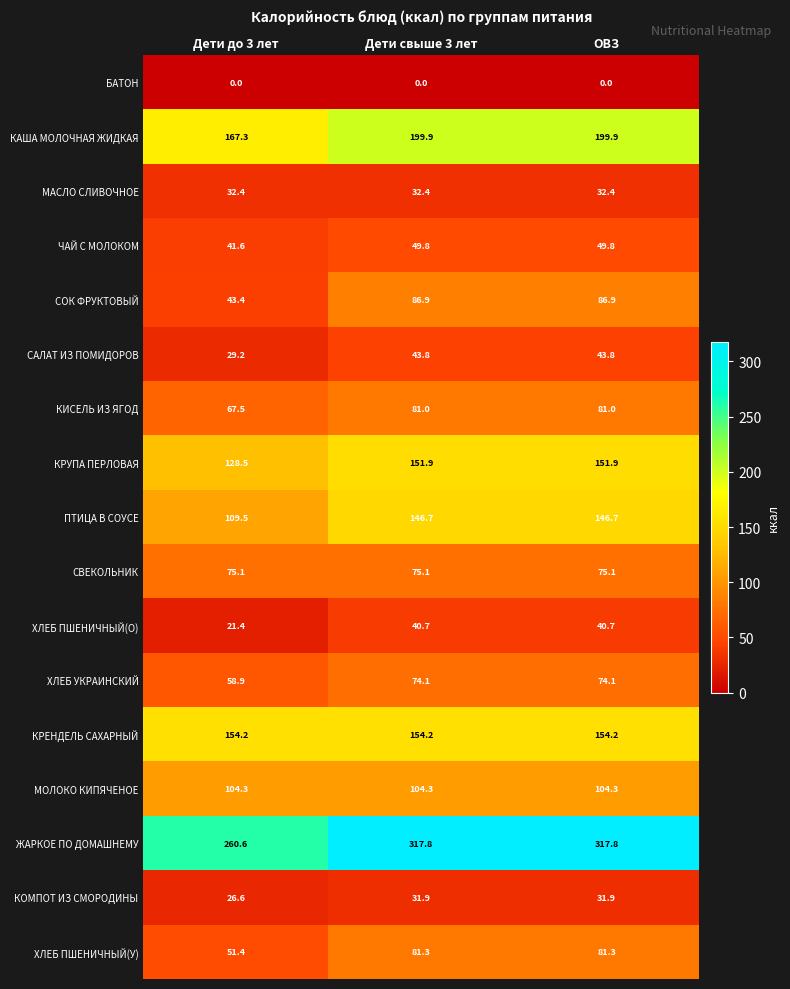

At Дети до 3 лет, list the series in order from smallest to largest.

БАТОН, ХЛЕБ ПШЕНИЧНЫЙ(О), КОМПОТ ИЗ СМОРОДИНЫ, САЛАТ ИЗ ПОМИДОРОВ, МАСЛО СЛИВОЧНОЕ, ЧАЙ С МОЛОКОМ, СОК ФРУКТОВЫЙ, ХЛЕБ ПШЕНИЧНЫЙ(У), ХЛЕБ УКРАИНСКИЙ, КИСЕЛЬ ИЗ ЯГОД, СВЕКОЛЬНИК, МОЛОКО КИПЯЧЕНОЕ, ПТИЦА В СОУСЕ, КРУПА ПЕРЛОВАЯ, КРЕНДЕЛЬ САХАРНЫЙ, КАША МОЛОЧНАЯ ЖИДКАЯ, ЖАРКОЕ ПО ДОМАШНЕМУ